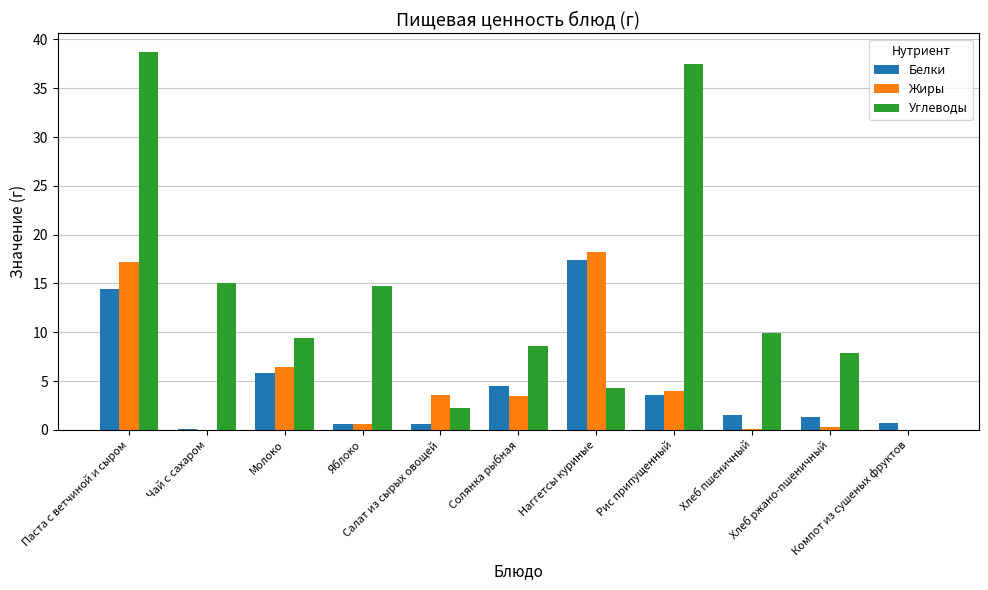

Are the bars horizontal?

No